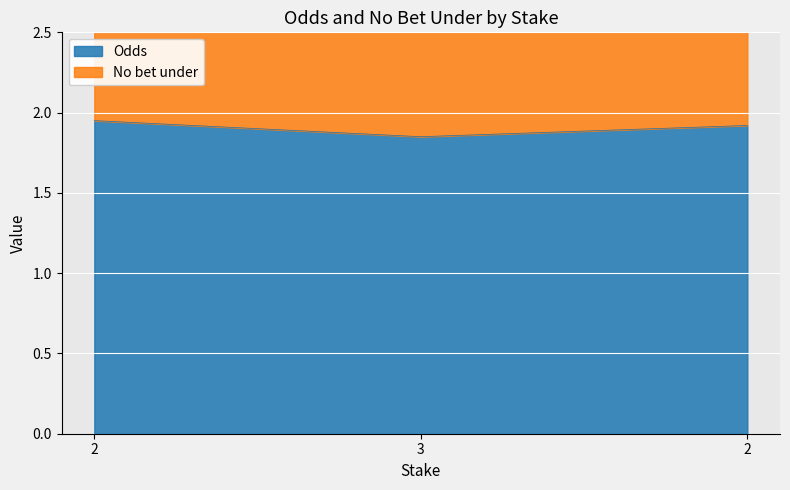

At how many categories does at least one series exceed 3?

3